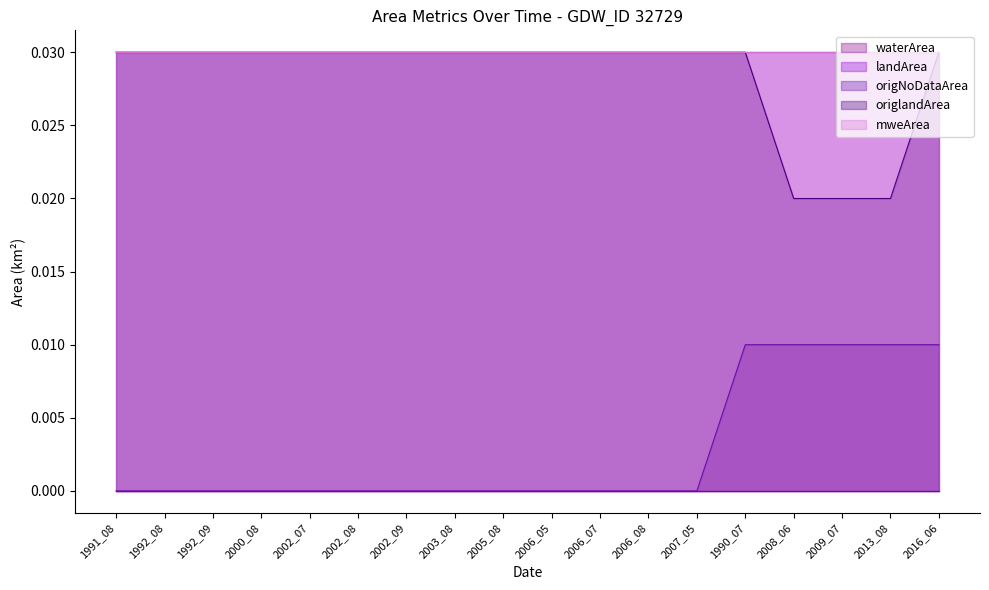

Between 2006_08 and 2013_08, which series saw the biggest shift?

origNoDataArea